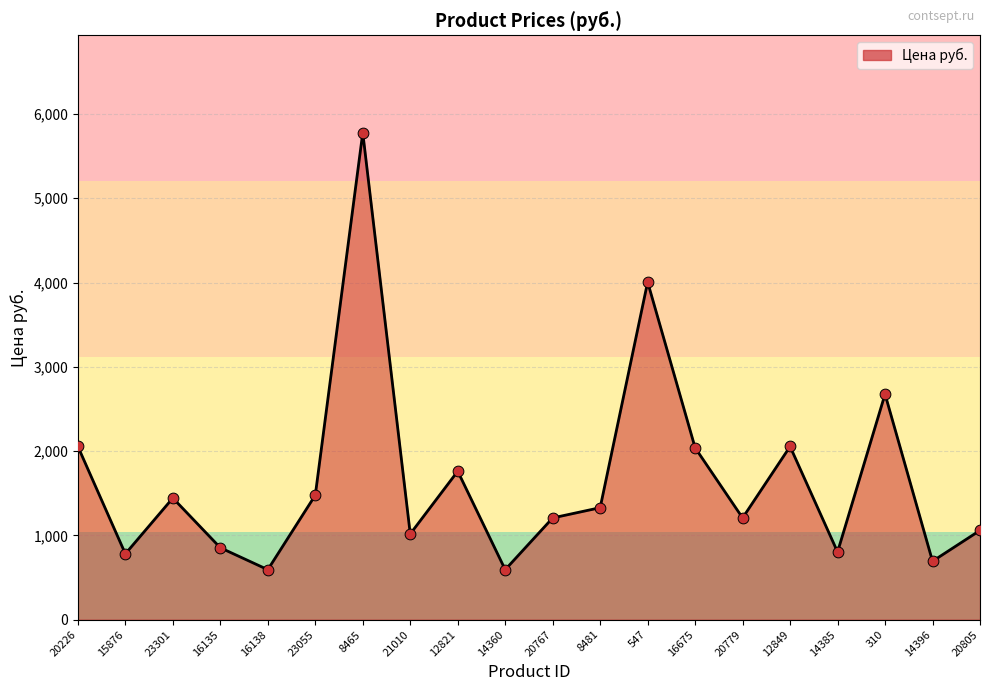

Between 310 and 20779, which is larger?

310